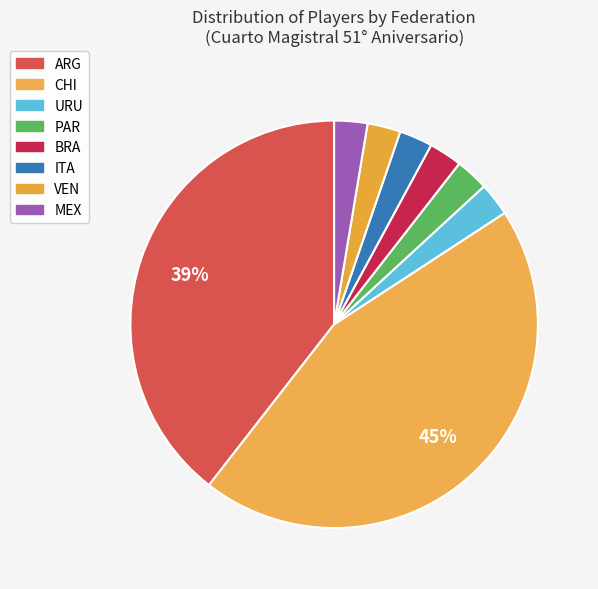

To the nearest percent, what is the difference between the largest and smallest slice percentages?

42%